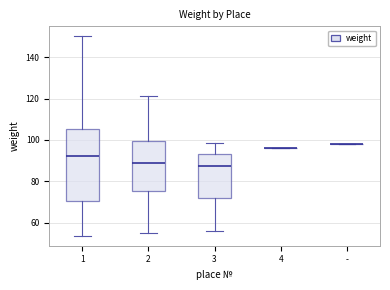

Reading left to right, transcribe this box plot: for each box, give where its median line is, the range the box spans, and where its two whiskers end, as read against the y-axis. The values are not printed on the chart, so give them approximately, as read against the axis.

1: median 92, box 70 to 106, whiskers 54 to 150
2: median 88, box 76 to 100, whiskers 56 to 122
3: median 88, box 72 to 94, whiskers 56 to 98
4: box collapsed to a line at 96, whiskers 96 to 96
-: box collapsed to a line at 98, whiskers 98 to 98